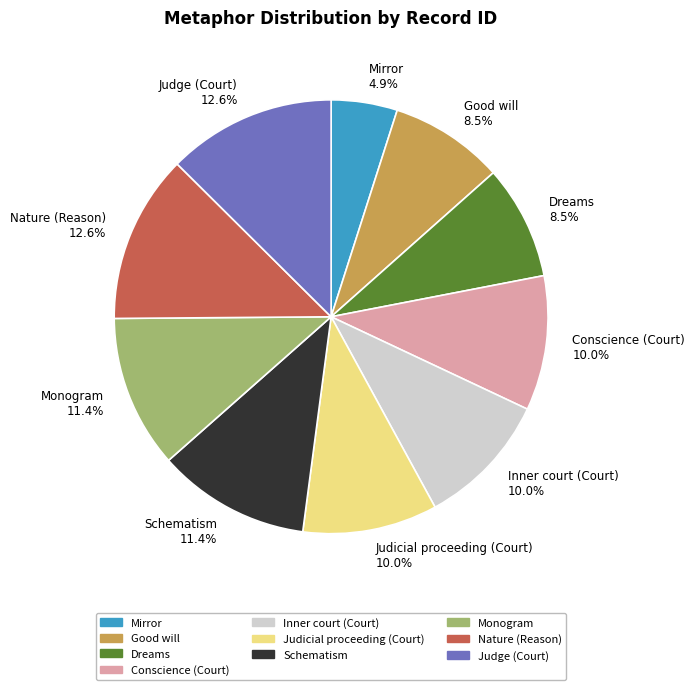

Does Inner court (Court) account for over 50% of the chart?

No